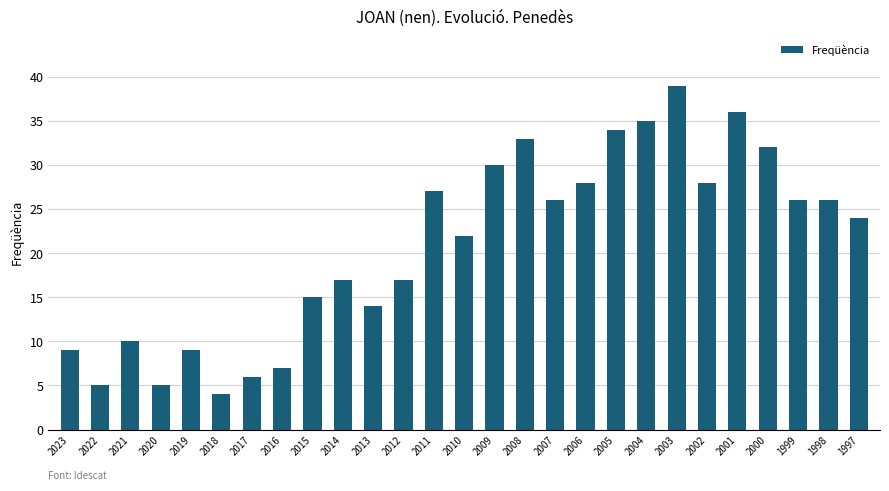

What is the change in value from 2018 to 2006?

+24